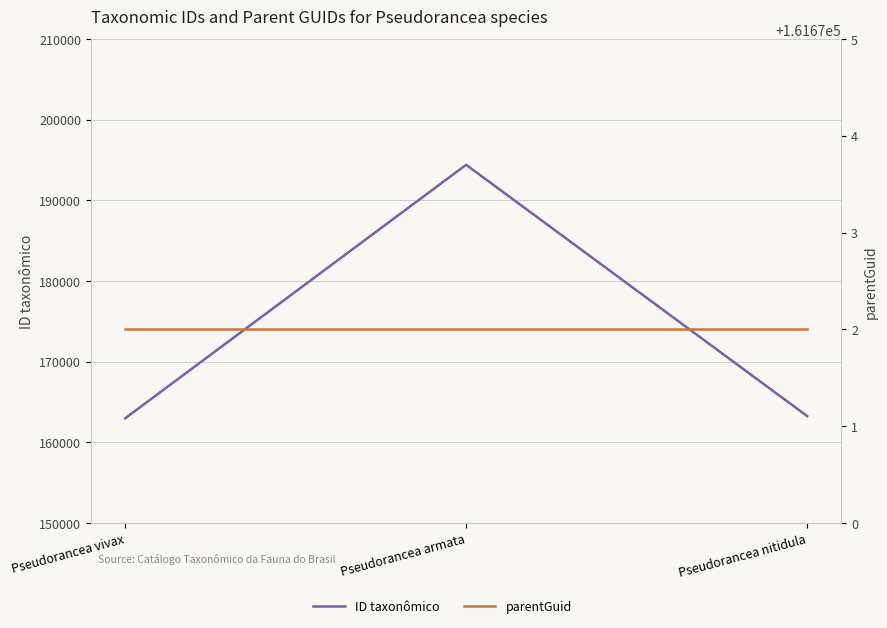

What is the approximate value of parentGuid at Pseudorancea nitidula?

161672